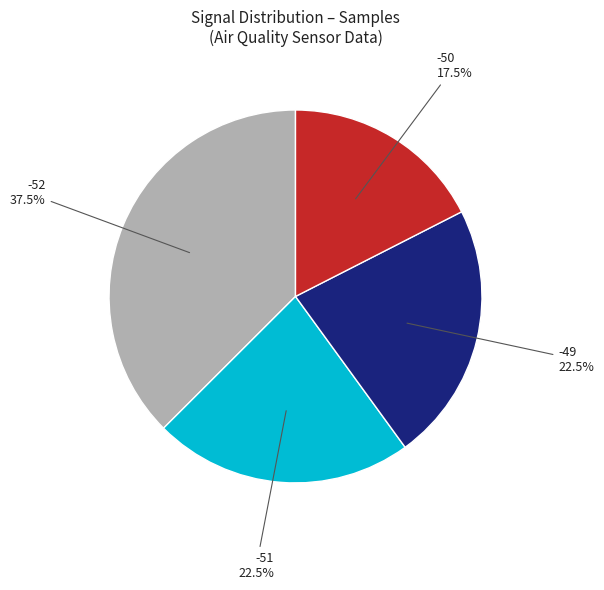

Which slice is the smallest?

-50